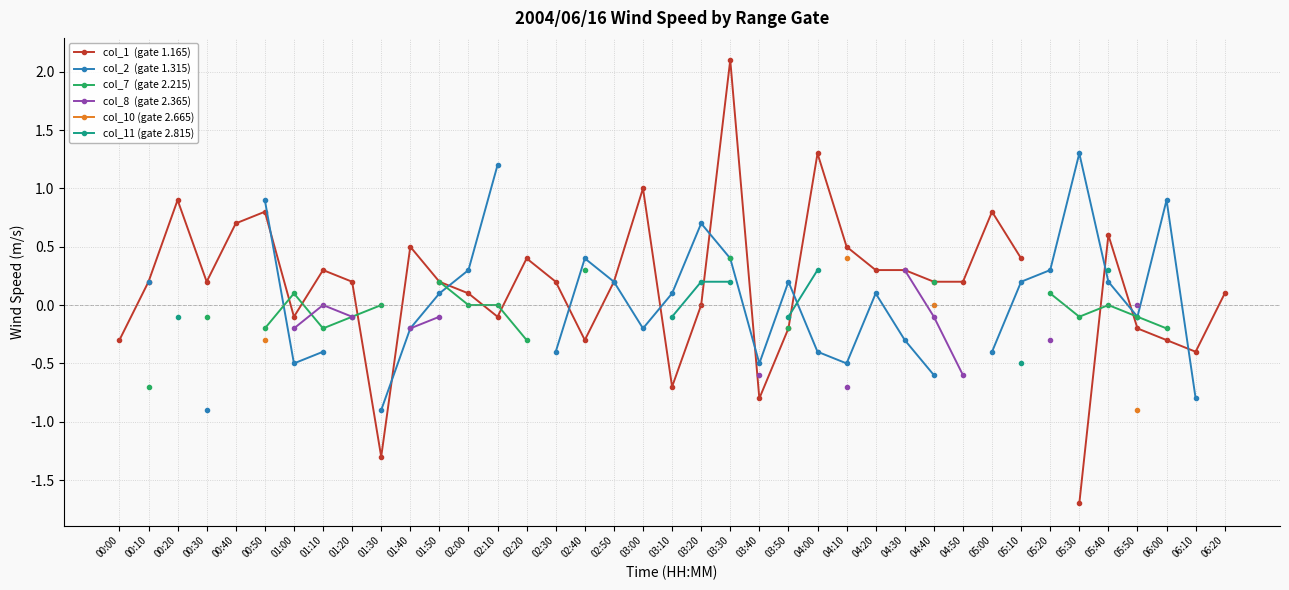

How many positive values does the col_7  (gate 2.215) series have?

6